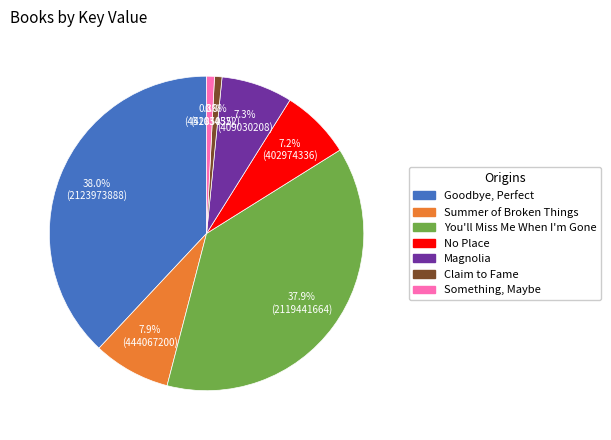

The Goodbye, Perfect slice represents 38% of the pie. True or false?

True